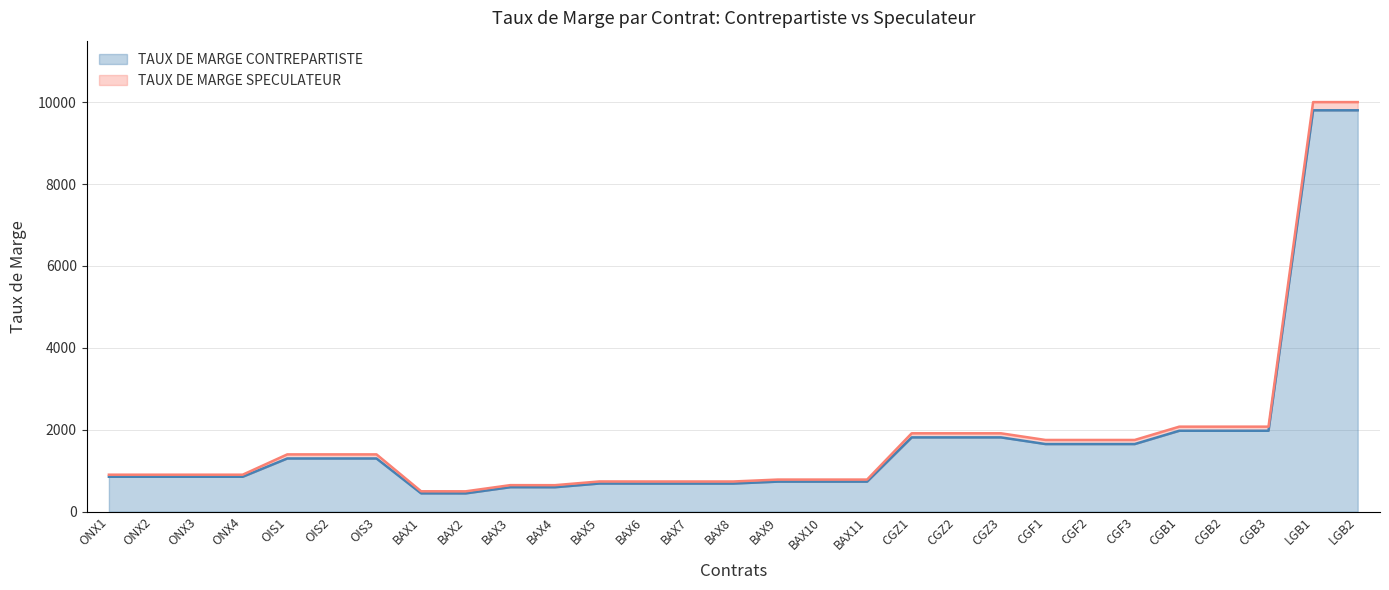

What is the value of the TAUX DE MARGE SPECULATEUR point at the 8th from the left?

498